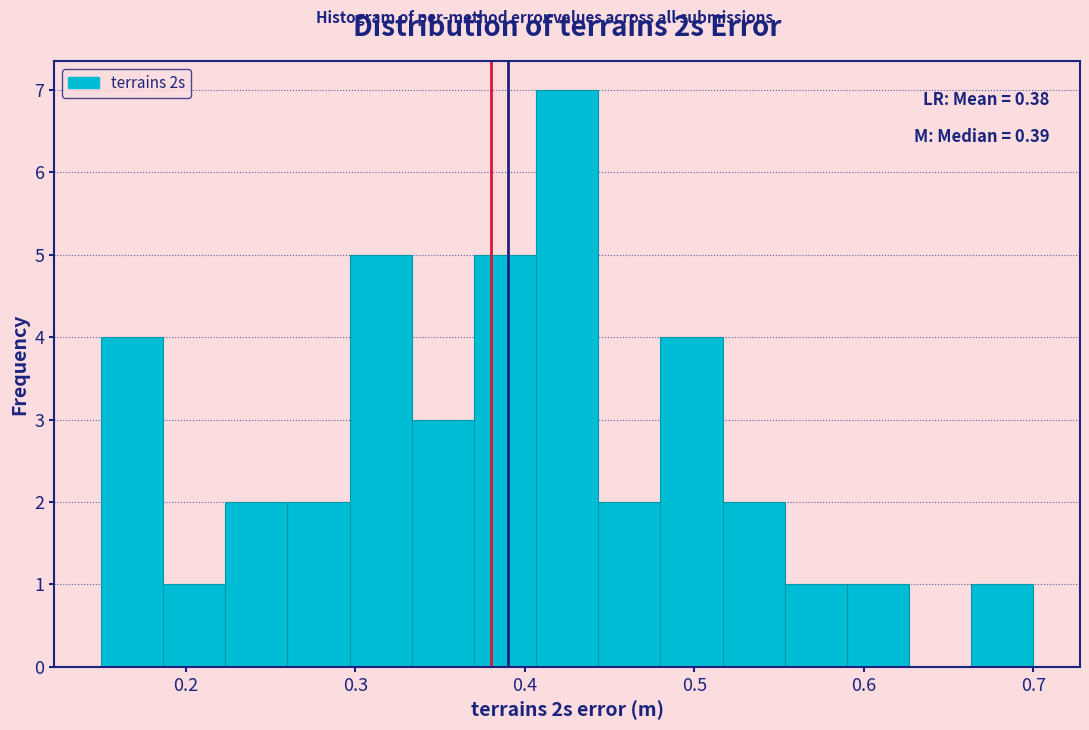

Read against the x-axis, roughly where is the centre of the tallest bar?

0.43